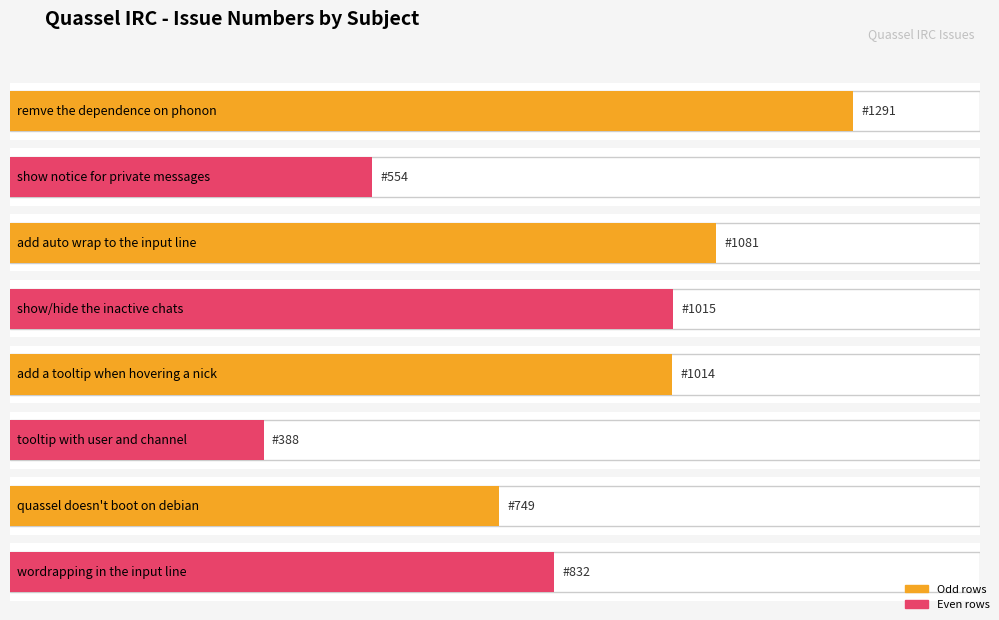

Rank the categories by value from highest to lowest.

remve the dependence on phonon, add auto wrap to the input line, show/hide the inactive chats, add a tooltip when hovering a nick, wordrapping in the input line, quassel doesn't boot on debian, show notice for private messages, tooltip with user and channel